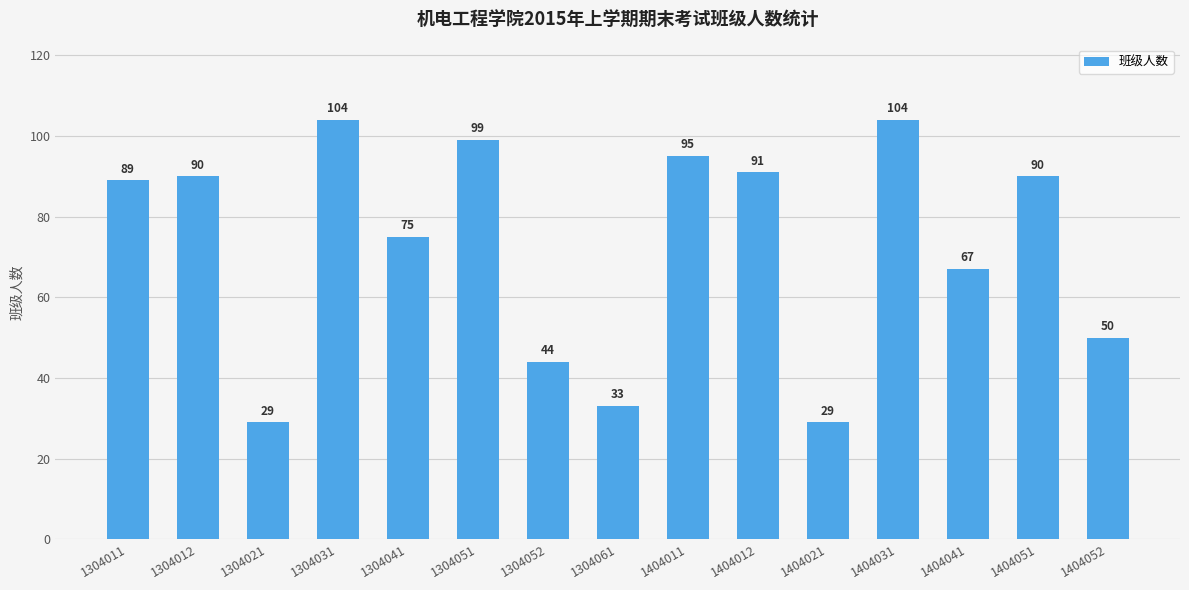

Reading left to right, list all the values displayed in this chart.

1304011=89	1304012=90	1304021=29	1304031=104	1304041=75	1304051=99	1304052=44	1304061=33	1404011=95	1404012=91	1404021=29	1404031=104	1404041=67	1404051=90	1404052=50